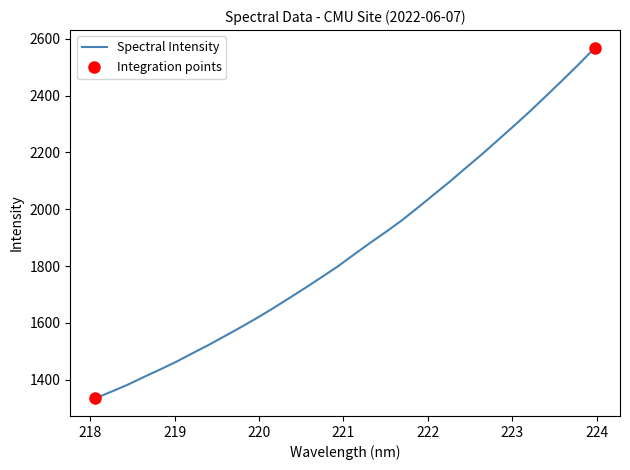

What is the difference between the maximum and minimum values?

1234.7